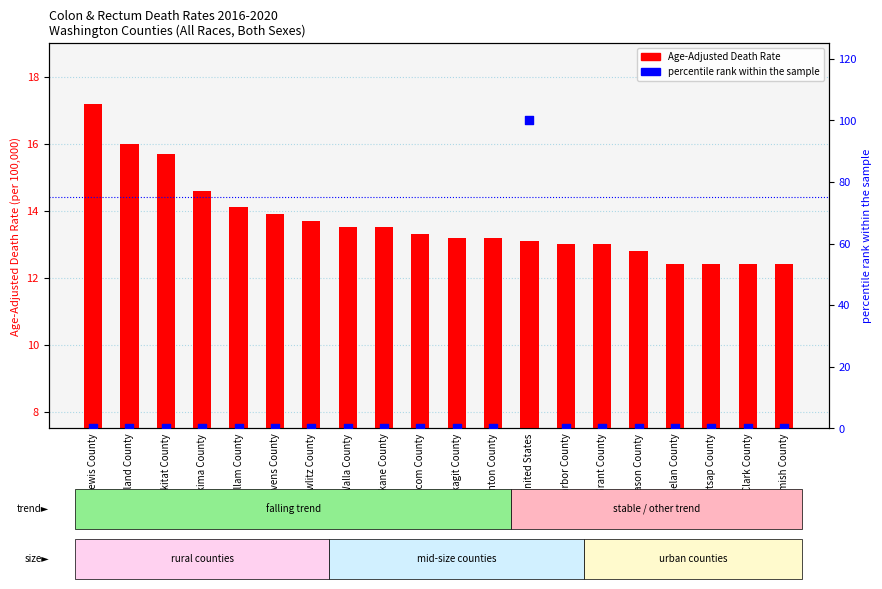

Which series reaches the maximum Y coordinate?

percentile rank within the sample